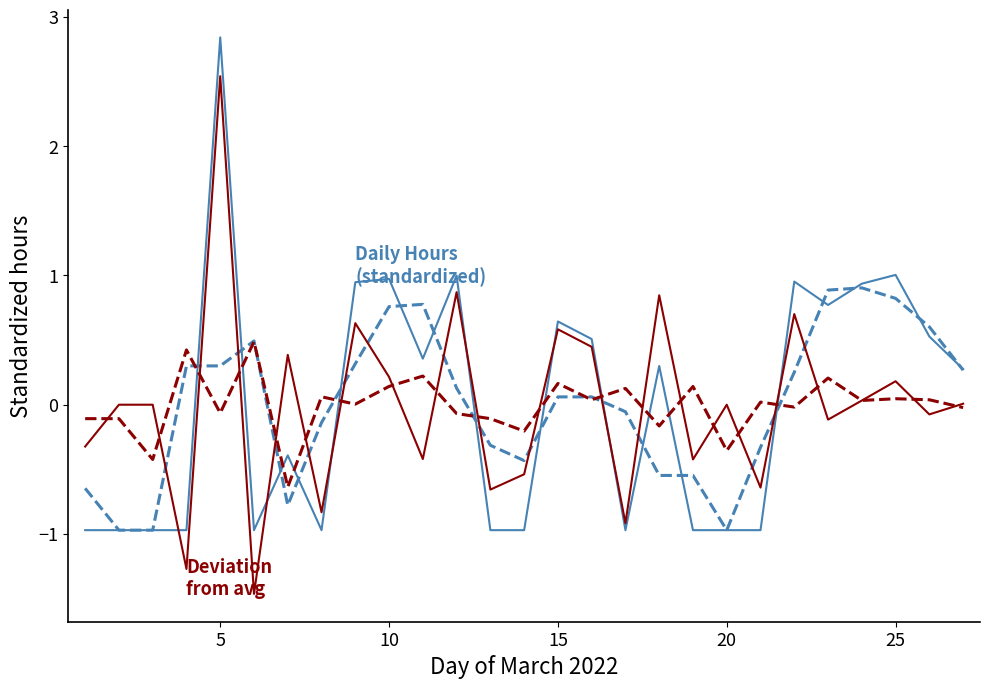

What is the smallest value displayed?

-1.5